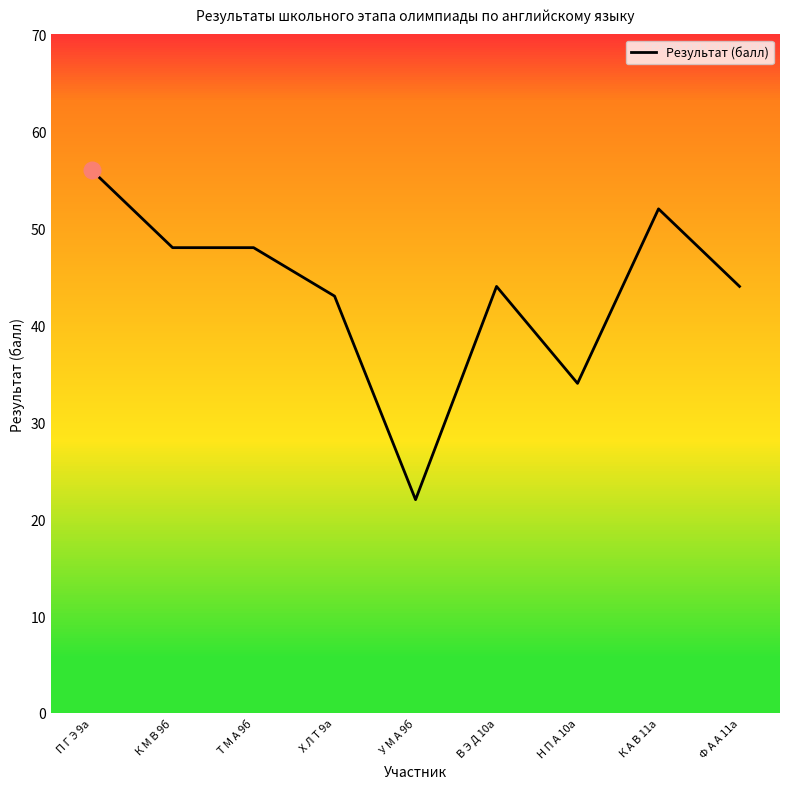

At which category does the chart reach its minimum across all series?

У М А 9б